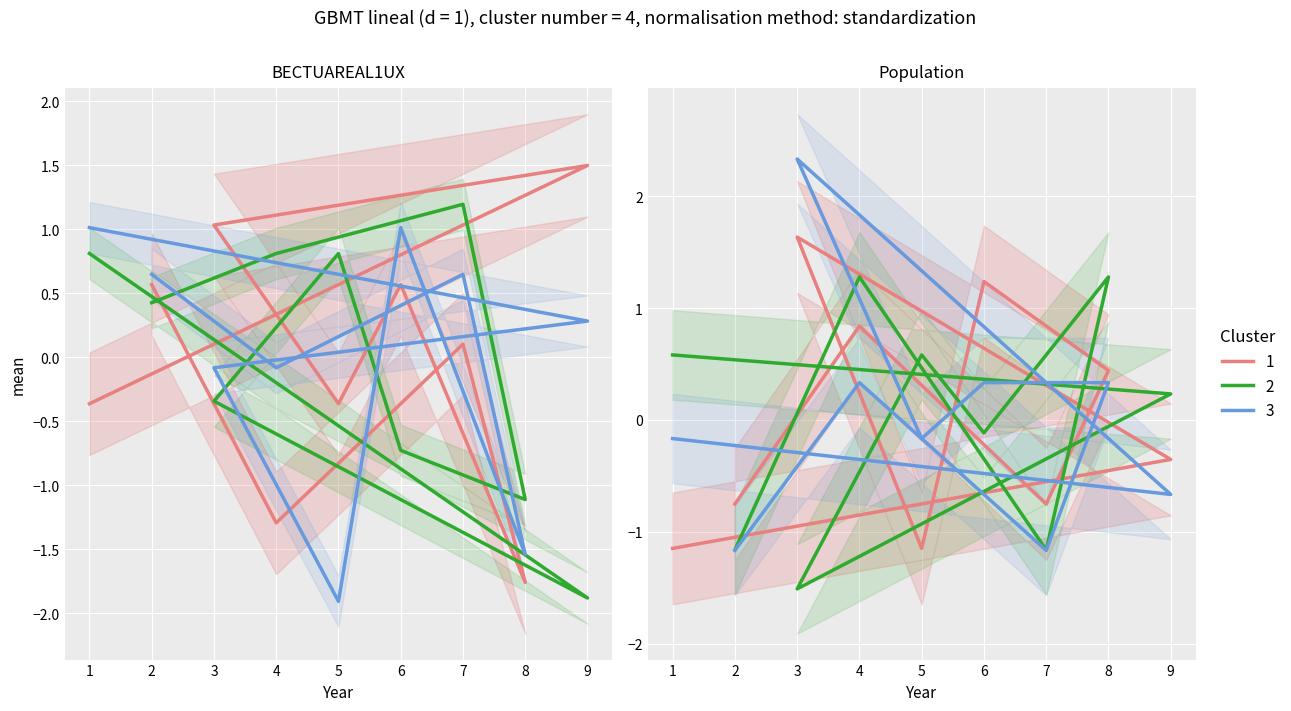

What is the total value across all series at 5?

-2.2